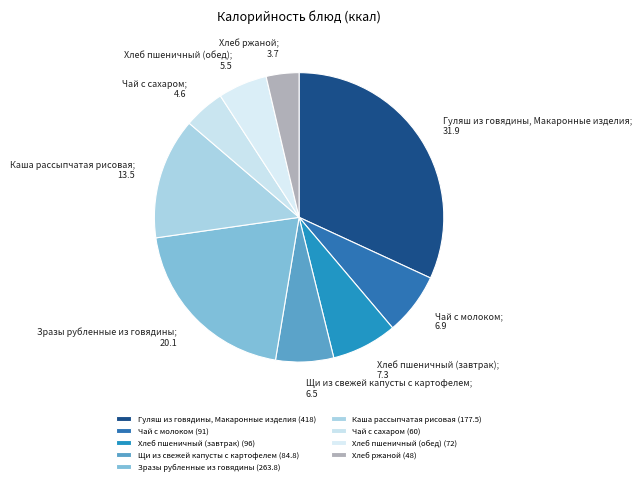

What is the ratio of the value at Каша рассыпчатая рисовая to the value at Щи из свежей капусты с картофелем?

2.1